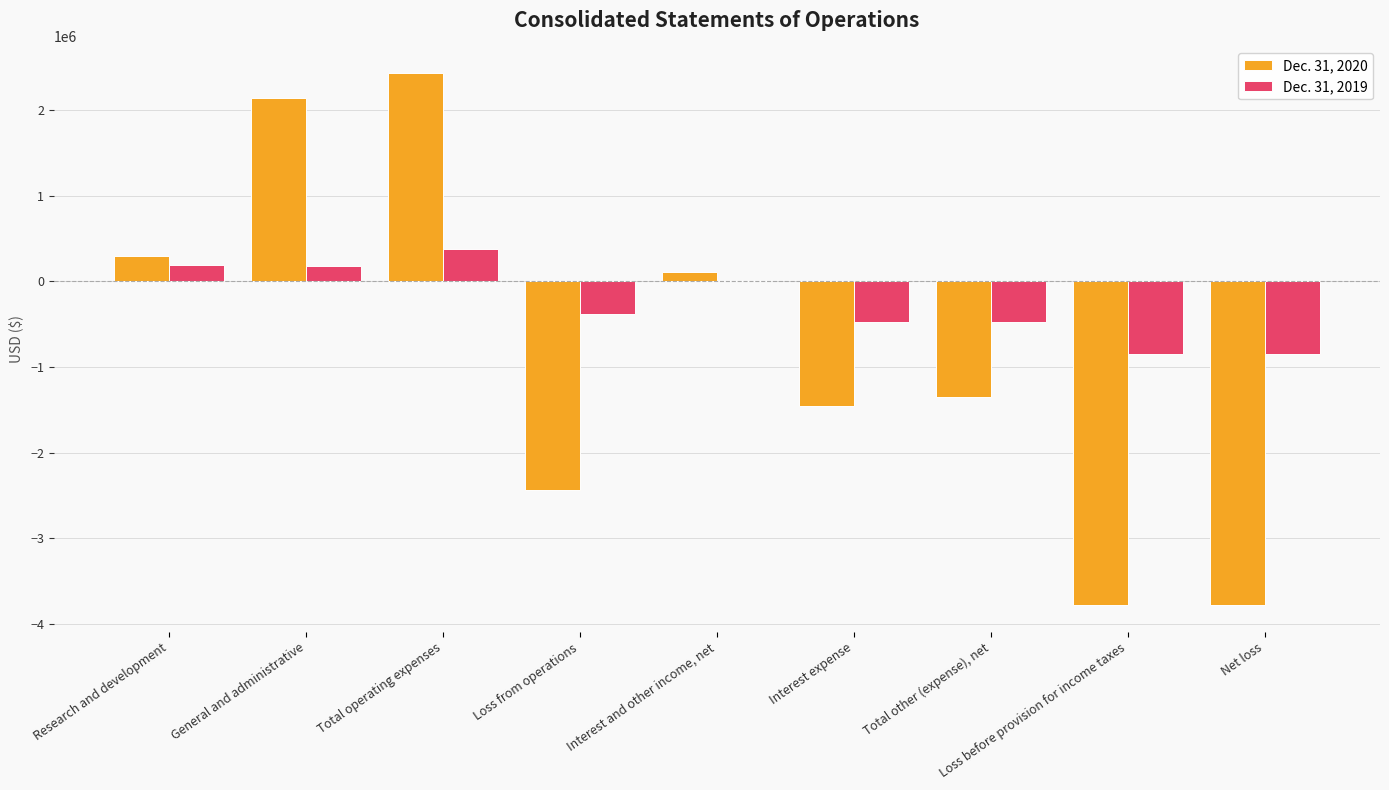

What are all the series names shown in the legend?

Dec. 31, 2020, Dec. 31, 2019